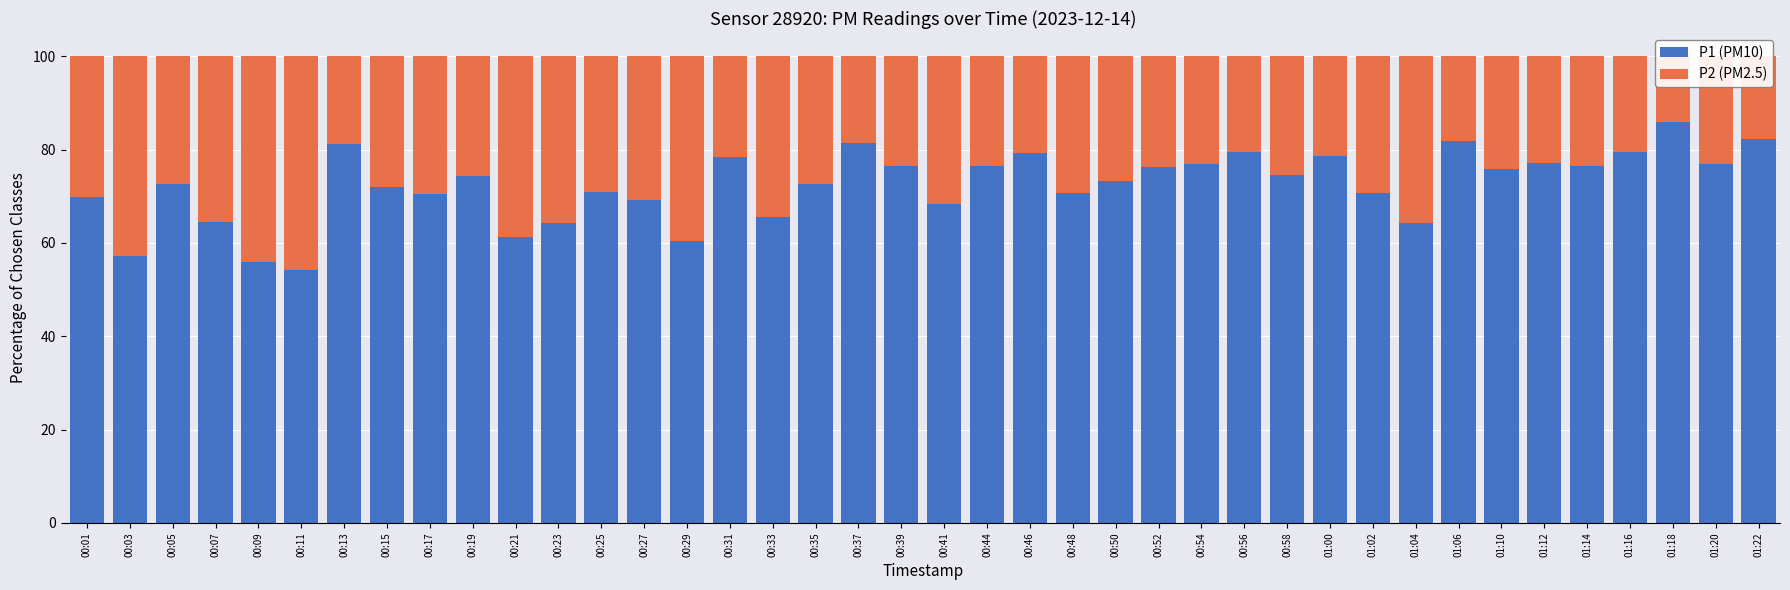

What is the value of the P2 (PM2.5) bar at the 16th from the left?

21.5